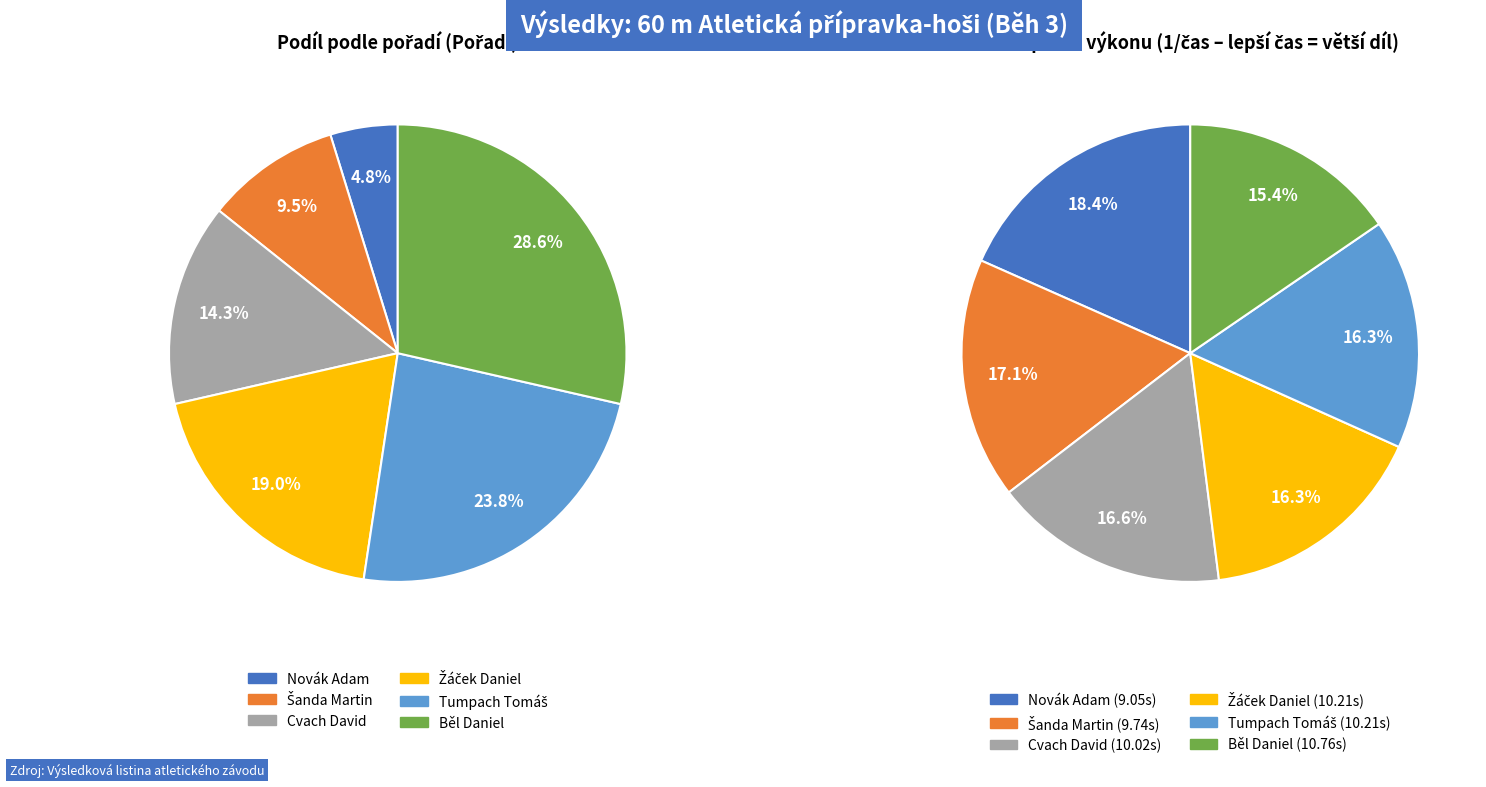

Is it true that Běl Daniel is 19% of the pie?

False